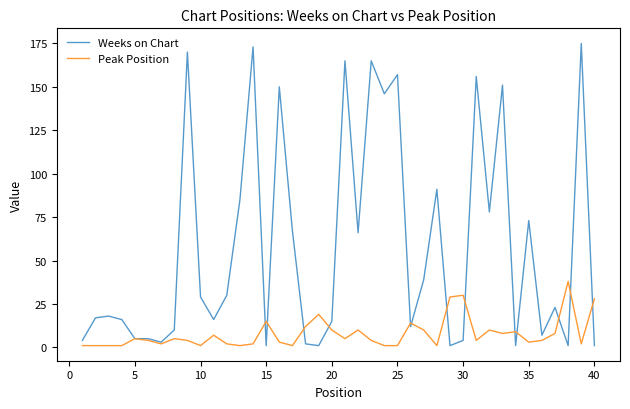

Which series has the largest total across all categories?

Weeks on Chart